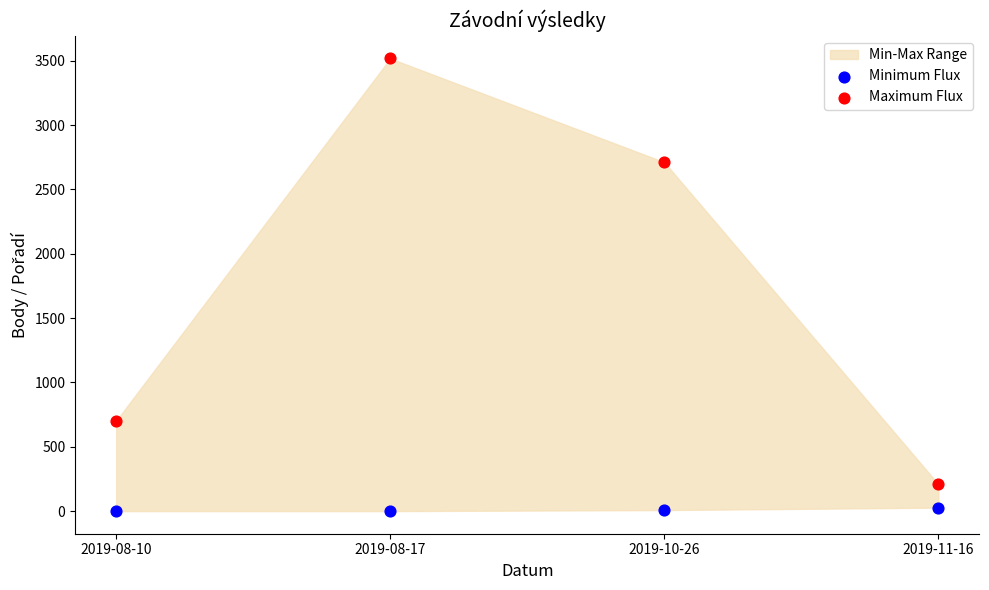

Which series contains the lowest Y value?

Minimum Flux